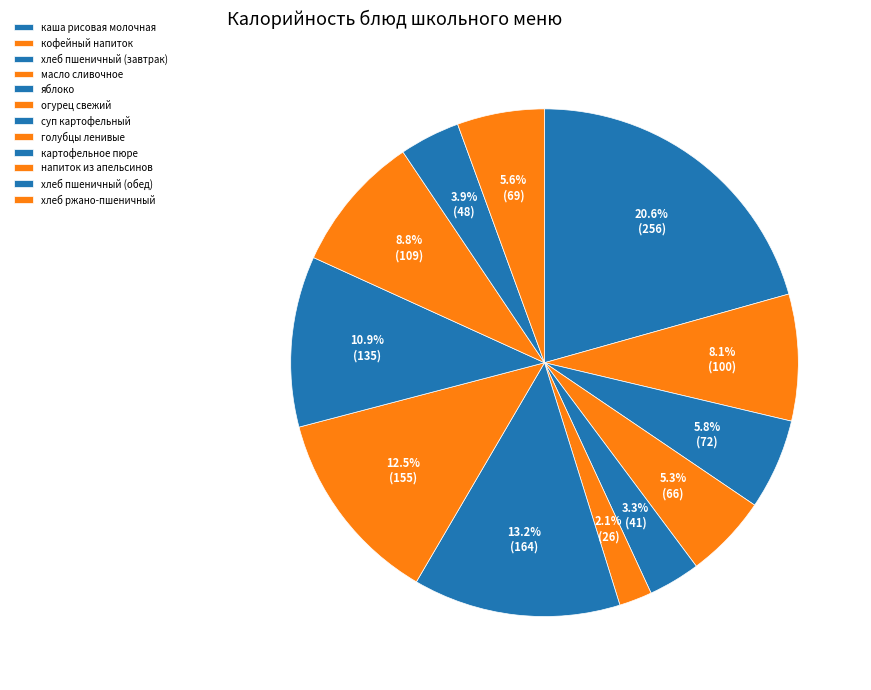

What is the change in value from огурец свежий to напиток из апельсинов?

+83.0